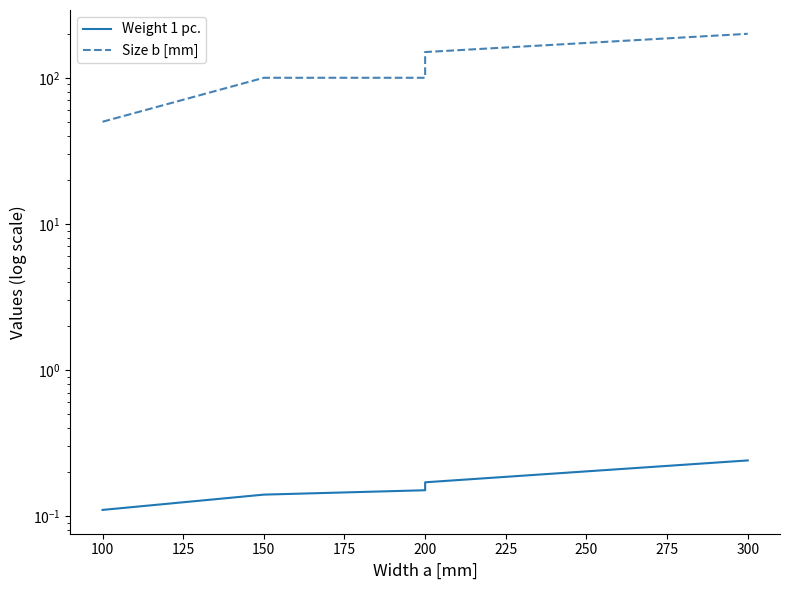

Which has a higher value, 200 or 200?

200